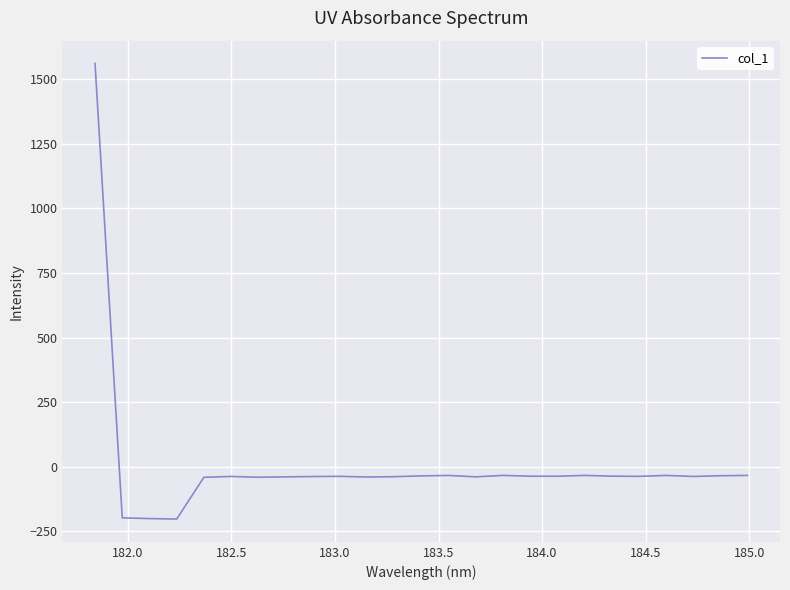

What is the greatest value displayed?

1560.2